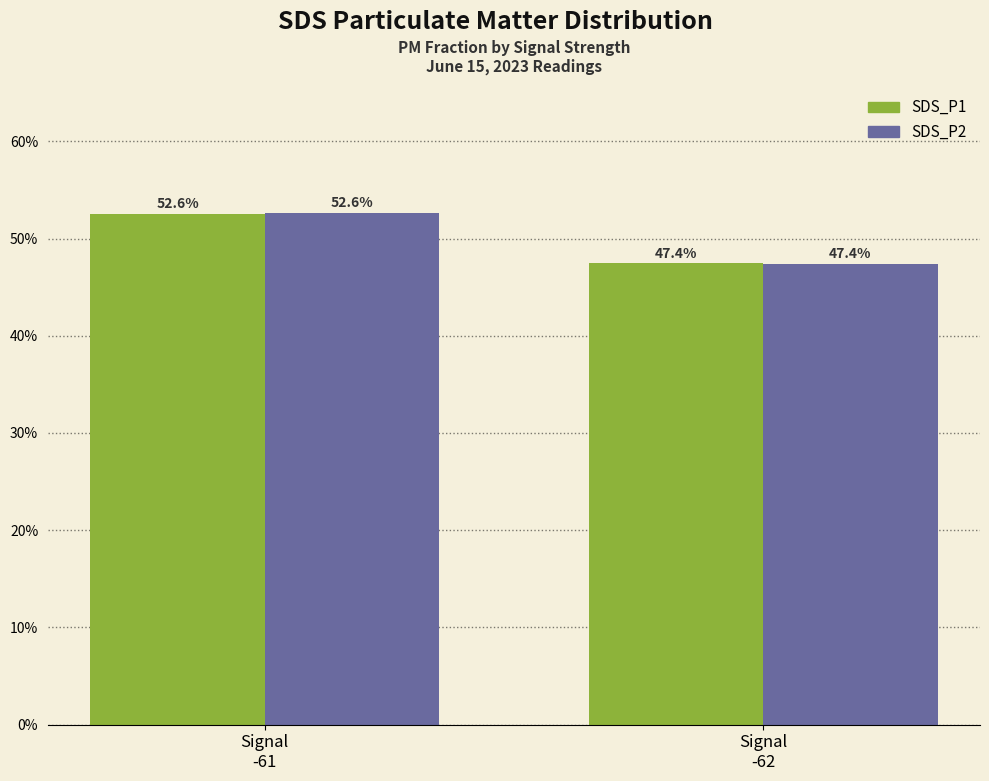

What are all the series names shown in the legend?

SDS_P1, SDS_P2